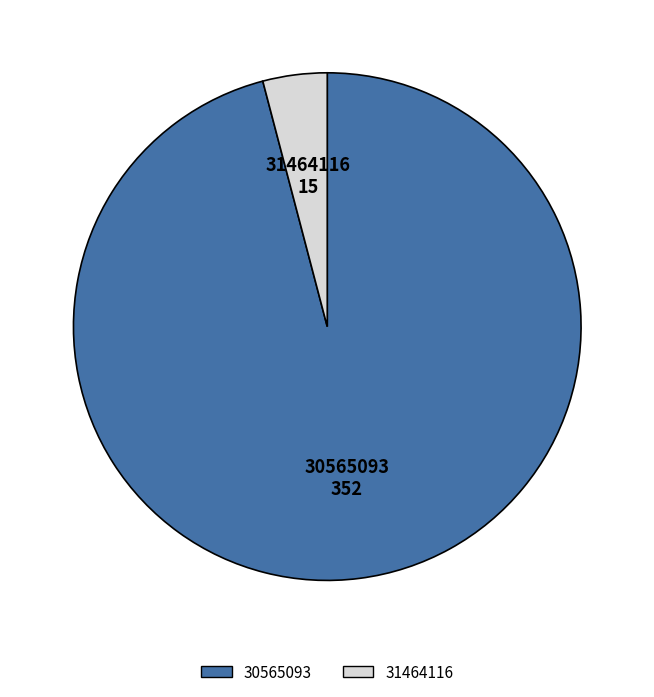

Rank the categories by value from highest to lowest.

30565093, 31464116